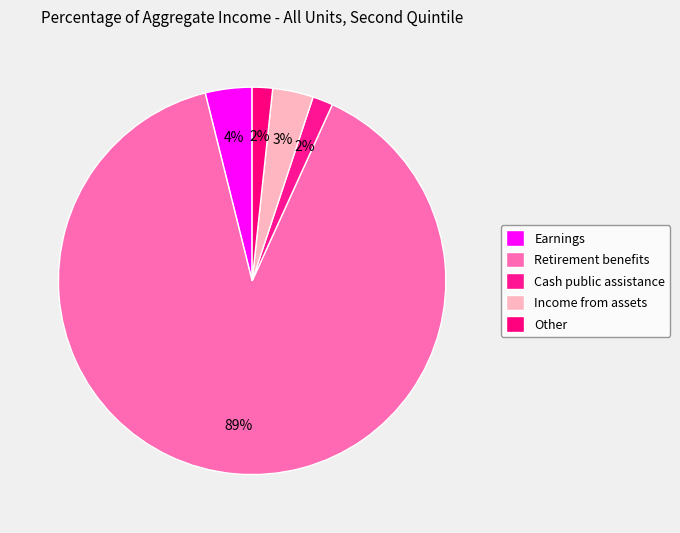

How many slices are in this pie chart?

5